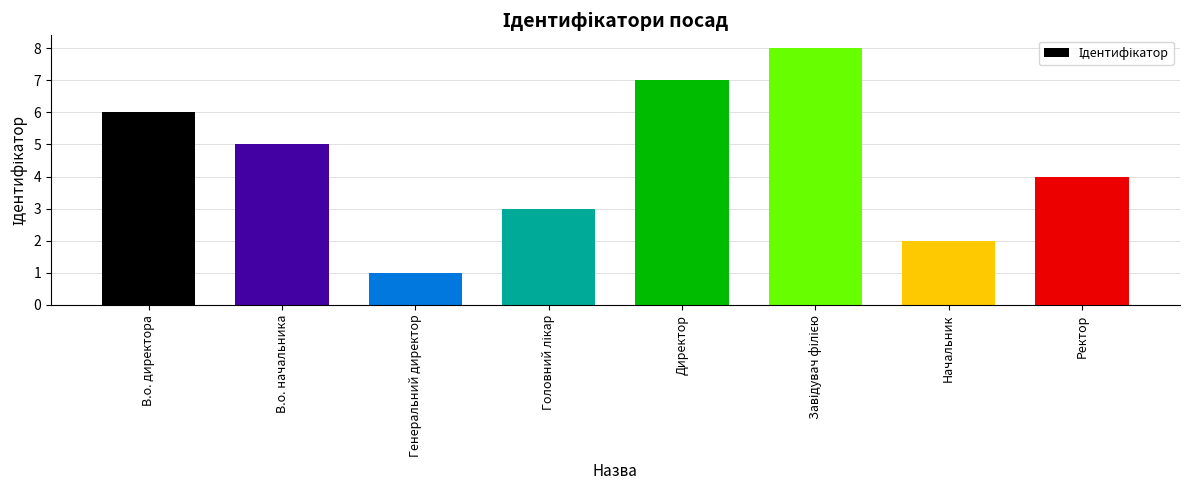

What is the greatest value displayed?

8